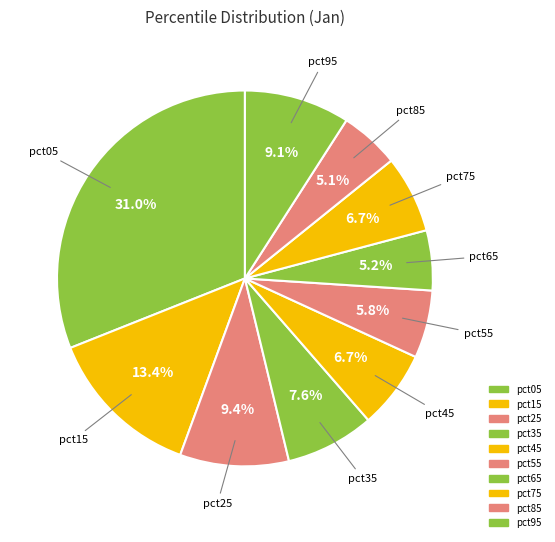

To the nearest percent, what is the difference between the largest and smallest slice percentages?

26%